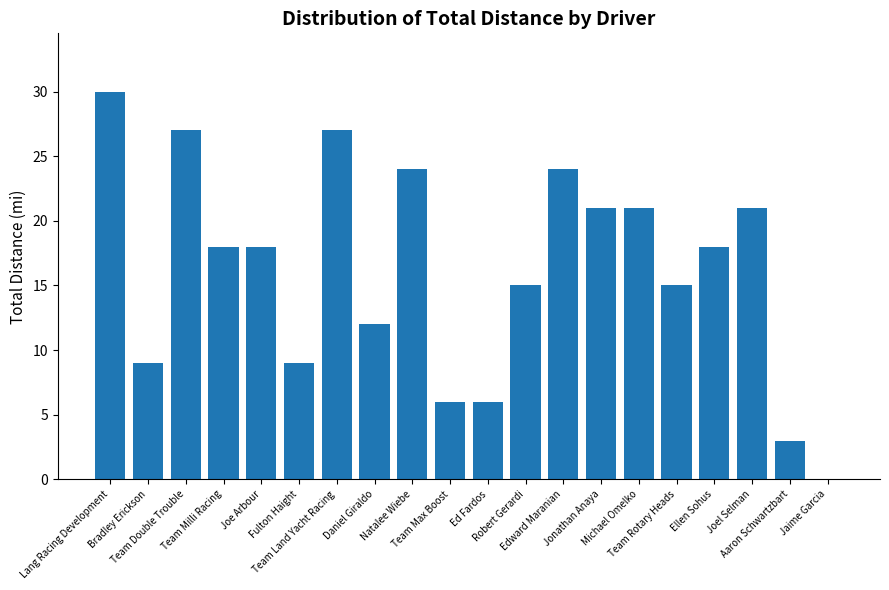

What is the sum of the values at Edward Maranian and Michael Omelko?

45